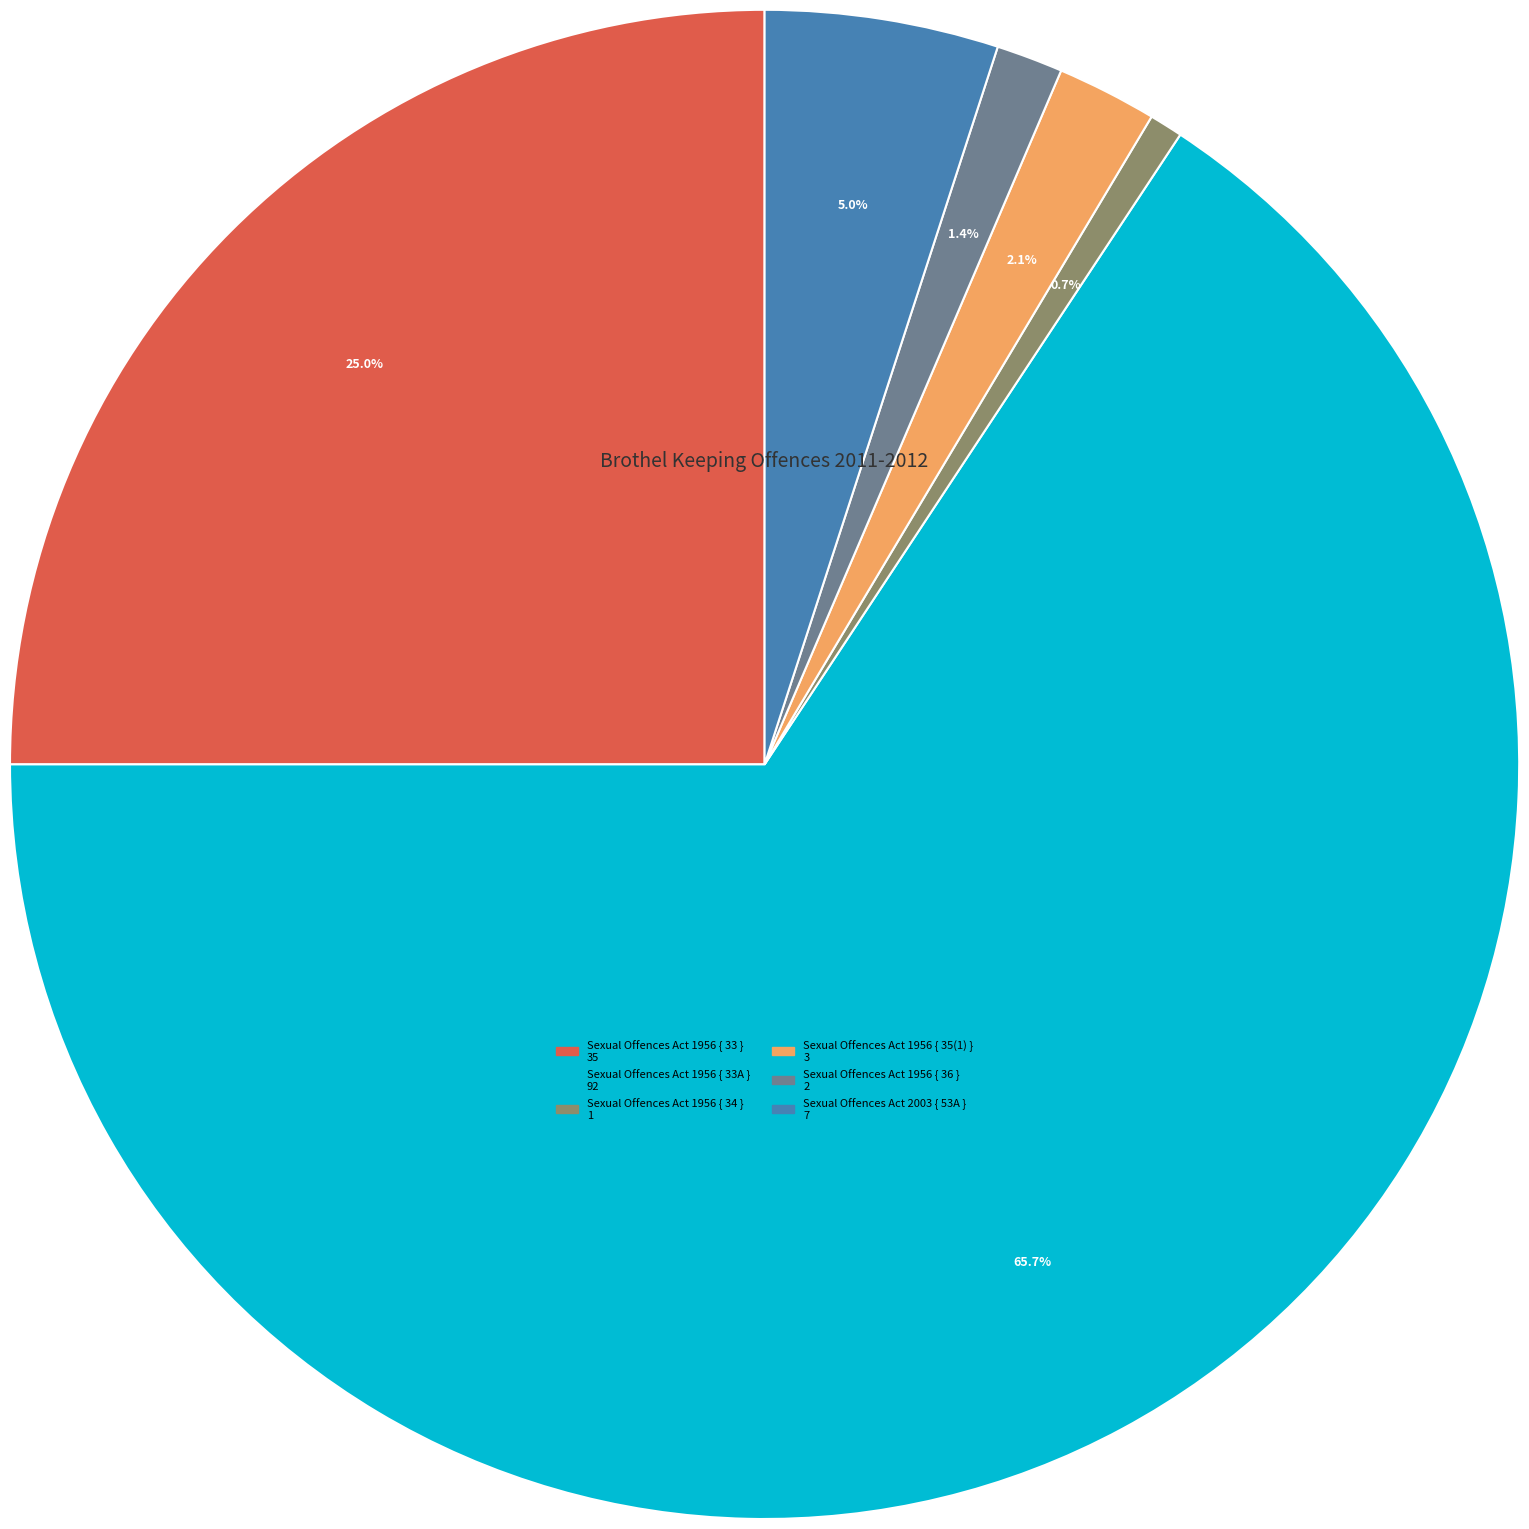

Which category has the smallest portion of the pie?

Sexual Offences Act 1956 { 34 }